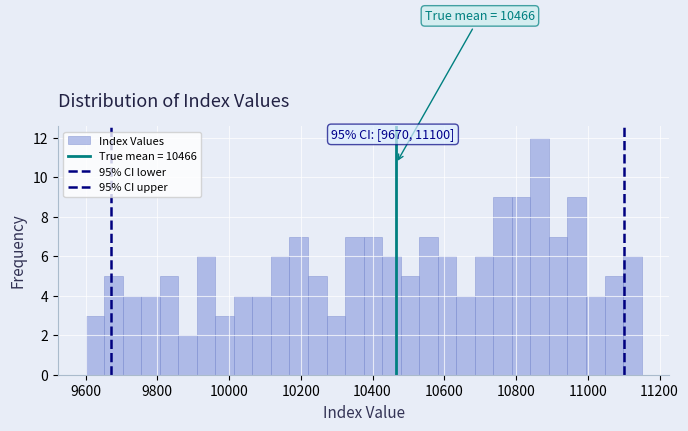

Around what value on the x-axis is the tallest bar? Give the approximate position of its centre, as read against the axis.

10860